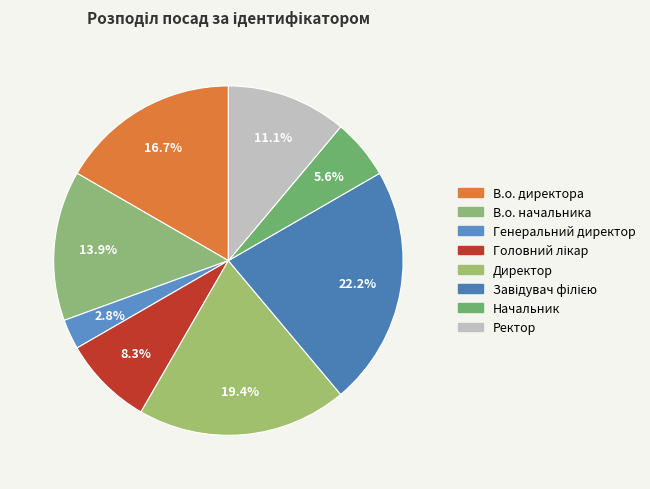

To the nearest percent, what is the combined percentage of В.о. начальника and В.о. директора?

31%